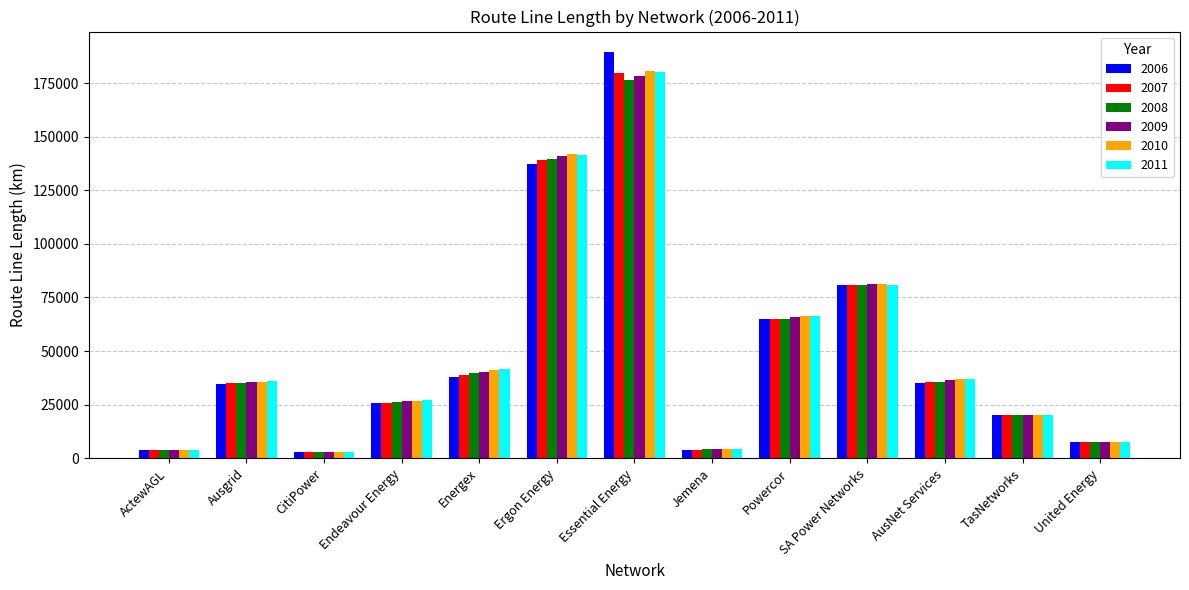

What is the label of the 9th bar from the right?

Energex